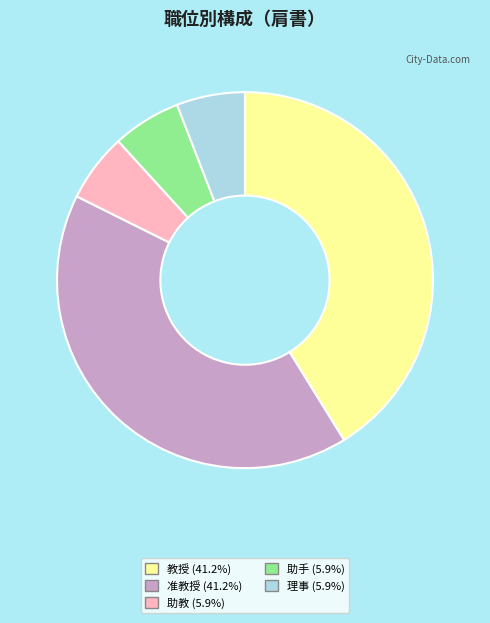

Combined, do 助教 and 教授 account for over 50%?

No